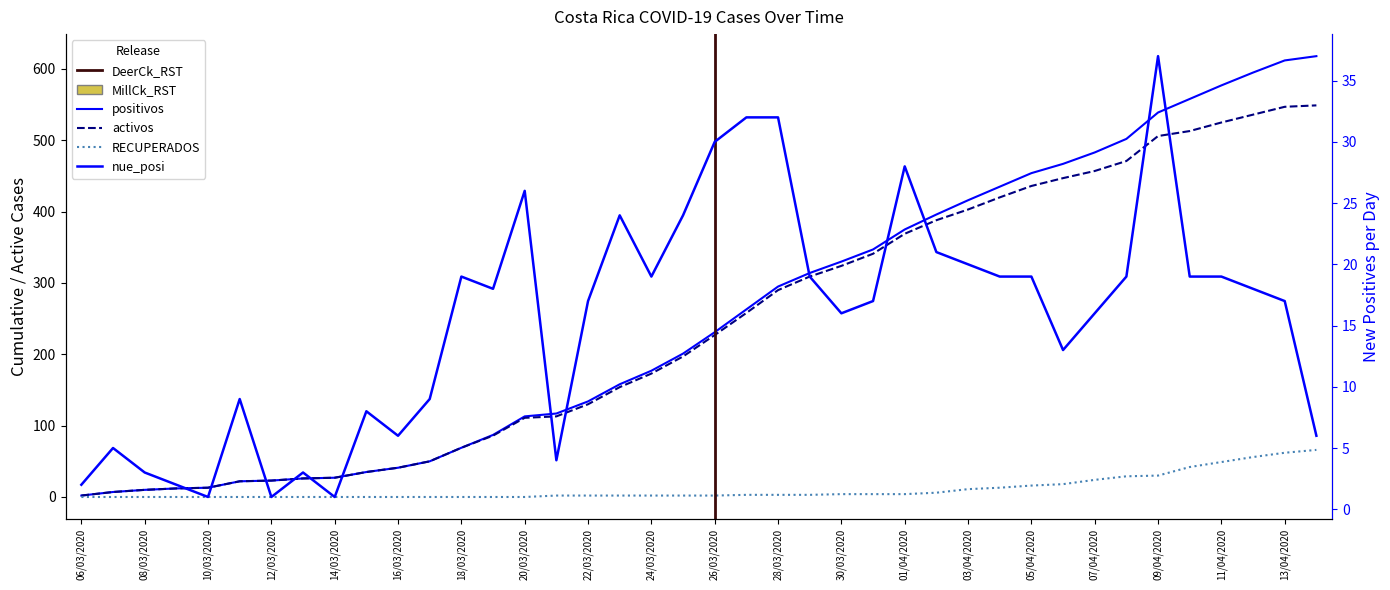

At how many categories does at least one series exceed 242?

19